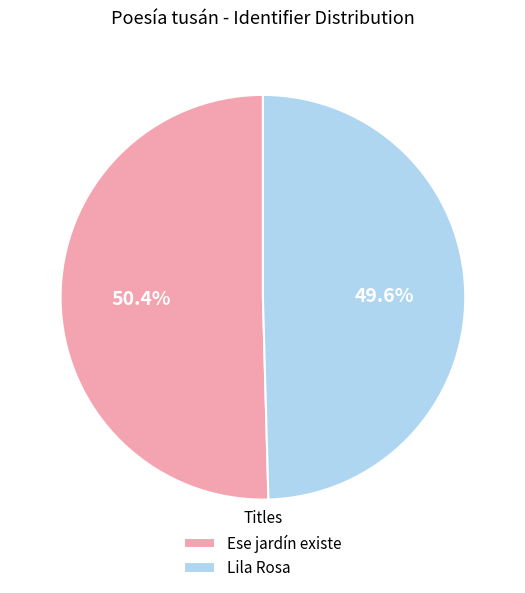

Which has a higher value, Ese jardín existe or Lila Rosa?

Ese jardín existe